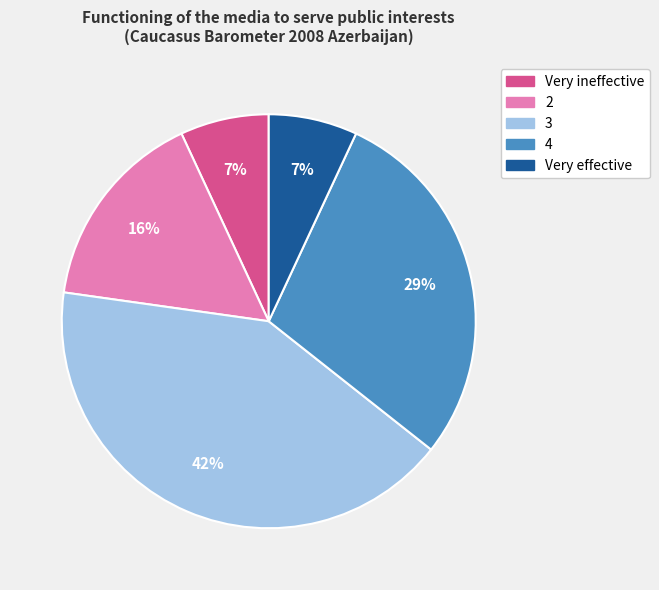

Which slice is the largest?

3